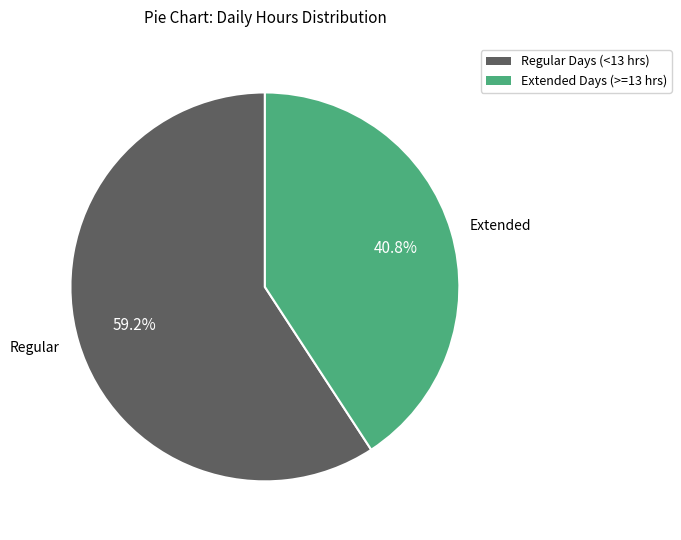

Is there a majority slice in this chart?

Yes